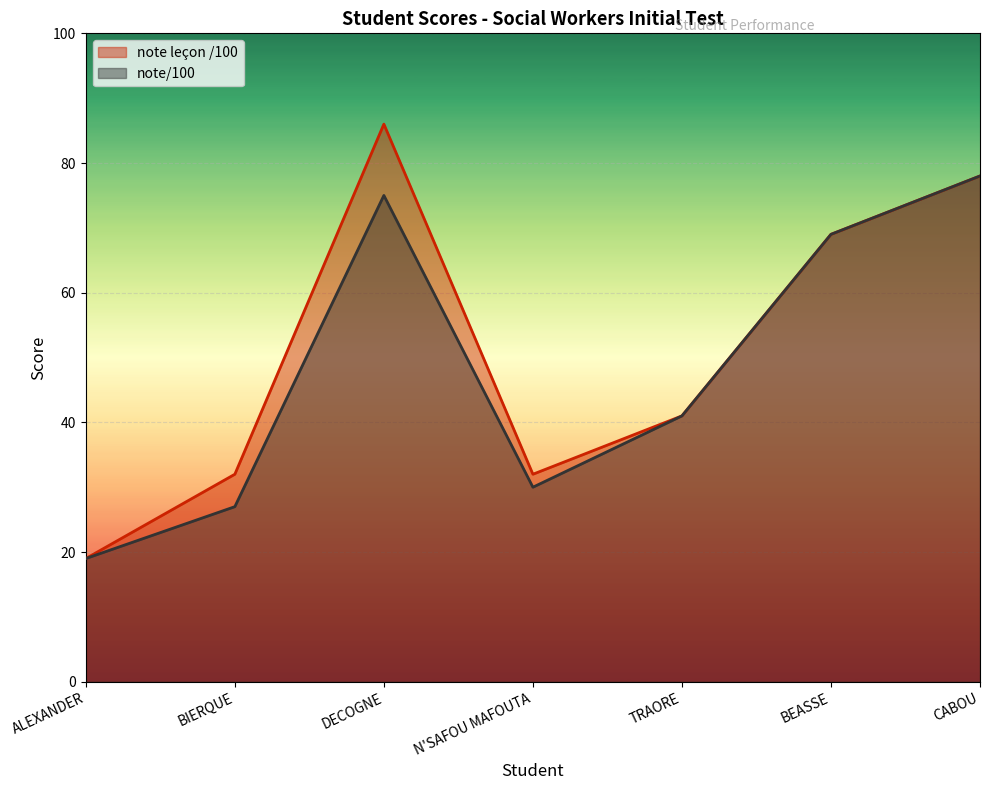

How many note leçon /100 values are between 32 and 78?

5